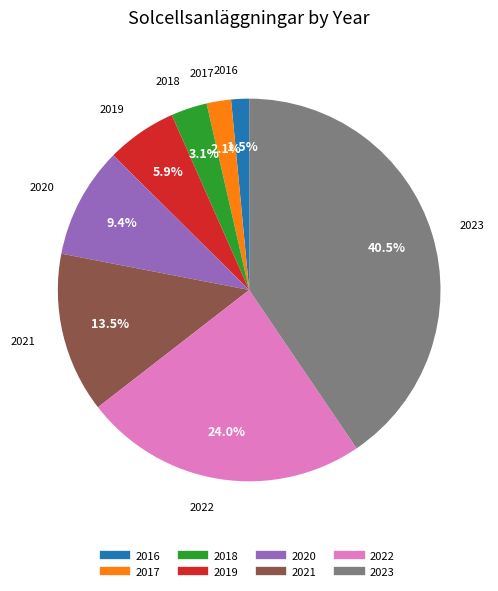

Rank the categories by value from lowest to highest.

2016, 2017, 2018, 2019, 2020, 2021, 2022, 2023